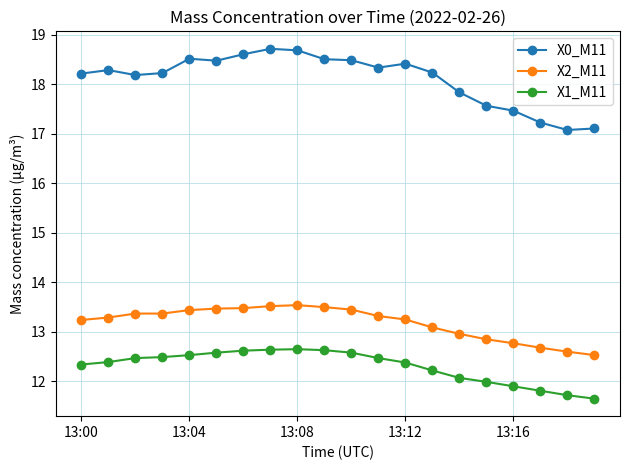

What is the difference between the maximum and minimum values in the X0_M11 series?

1.6